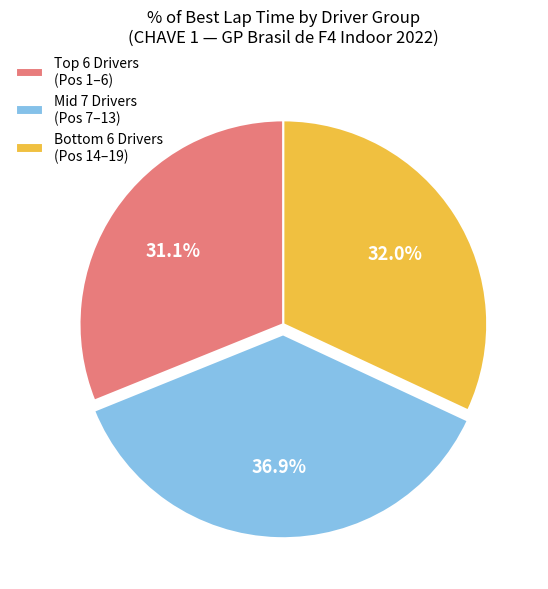

What percentage is NOT represented by Mid 7 Drivers (Pos 7–13)?

63.1%